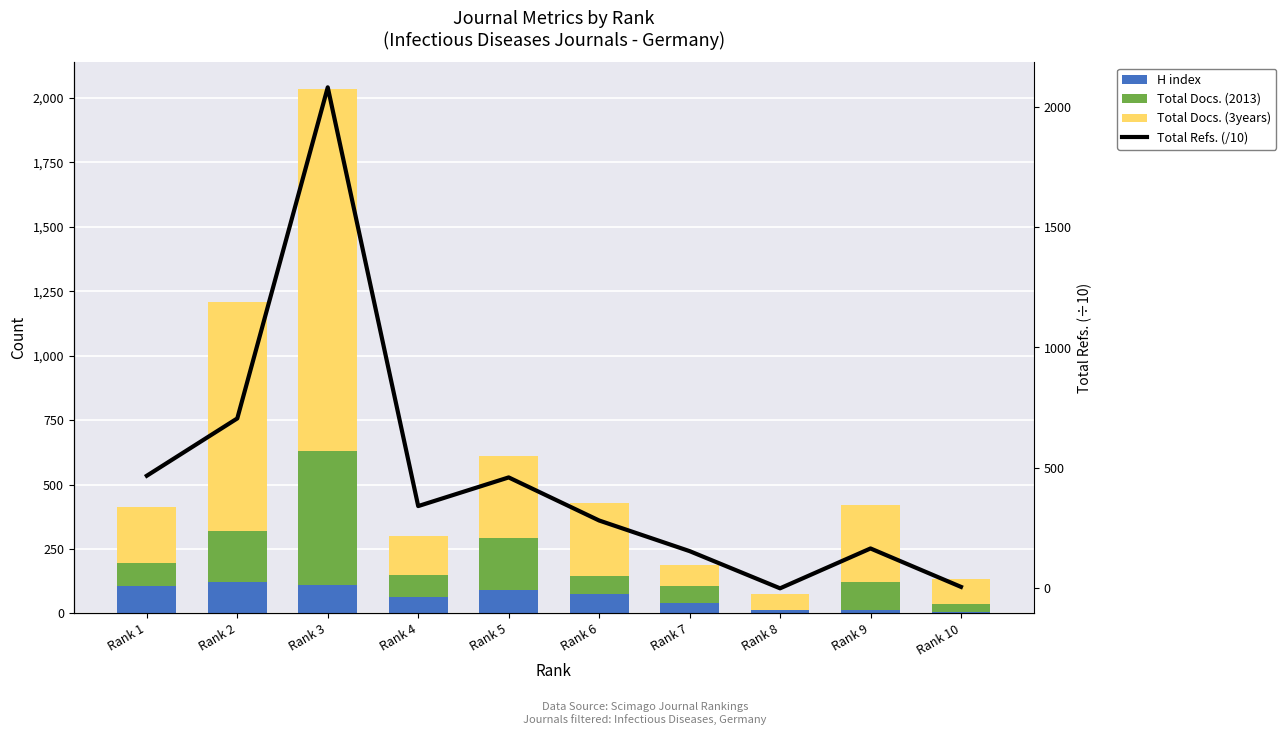

What is the difference between the maximum and minimum values in the Total Docs. (3years) series?

1346.0